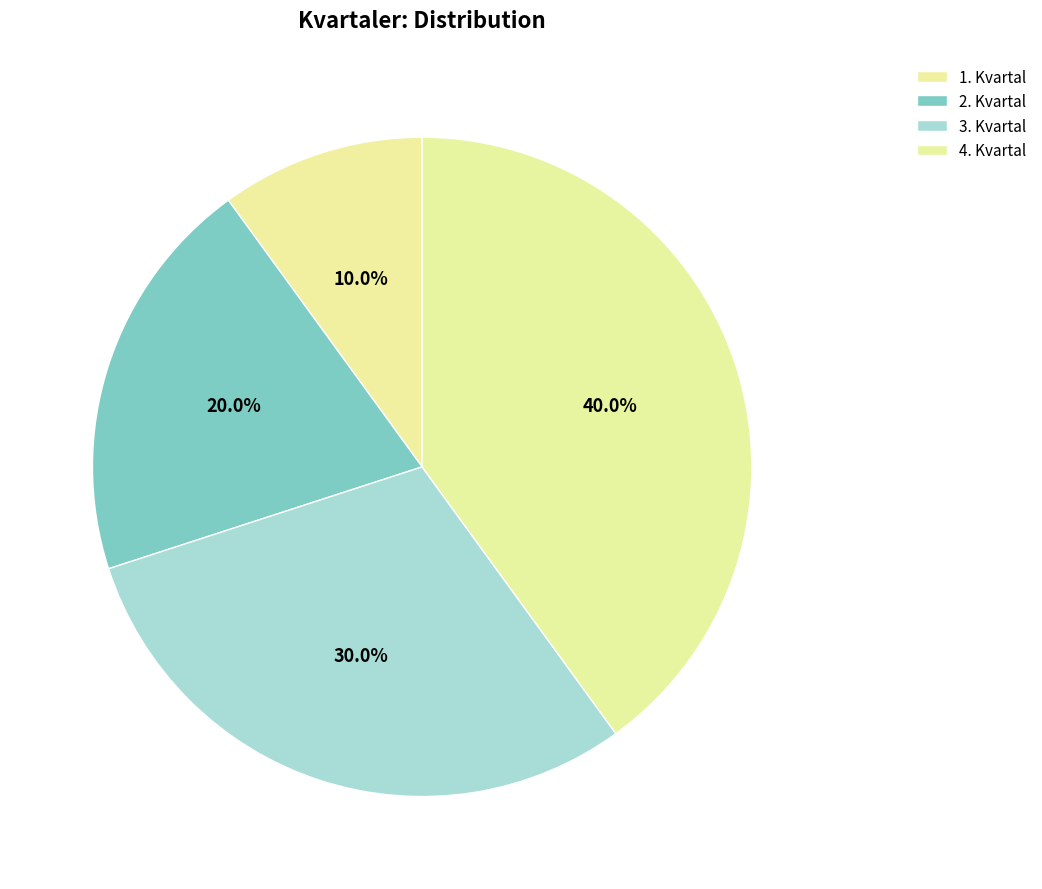

To the nearest percent, what portion does 3. Kvartal represent?

30%